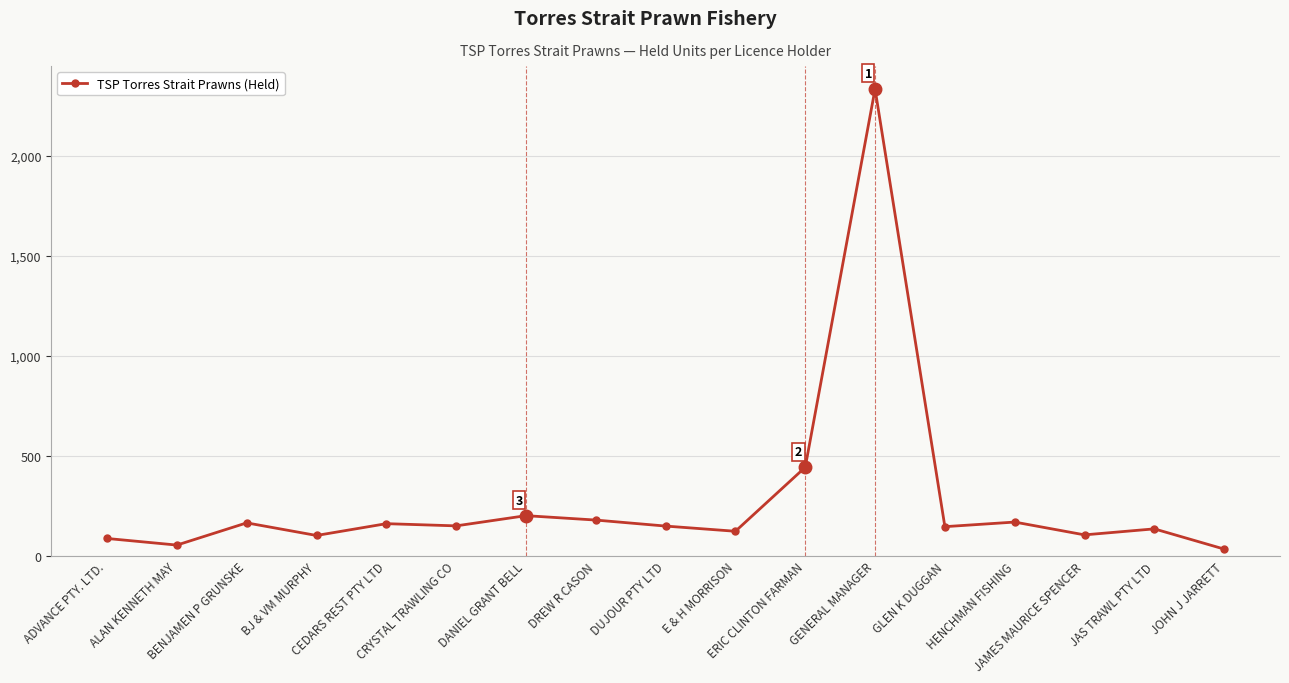

What is the difference between the maximum and minimum values?

2299